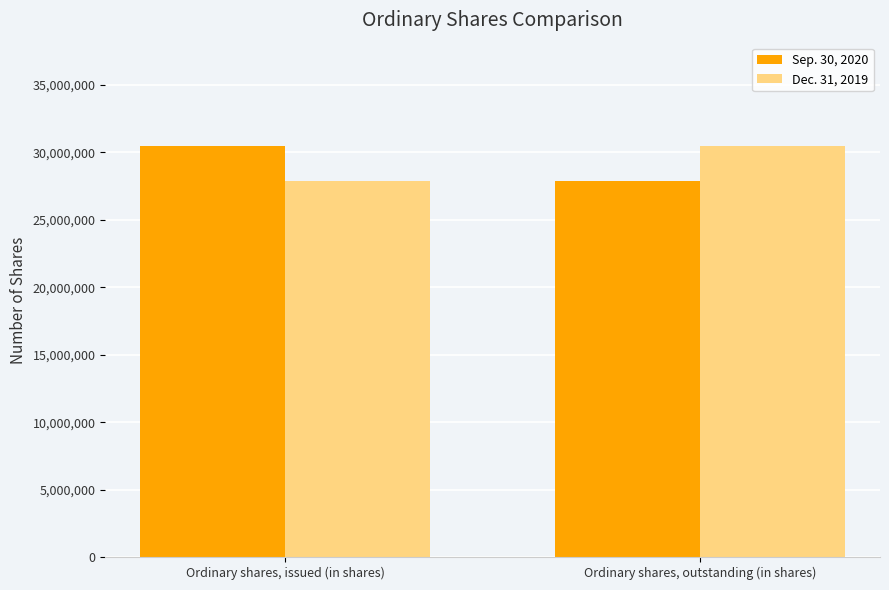

What is the spread (max minus min) of values at Ordinary shares, outstanding (in shares)?

2630788